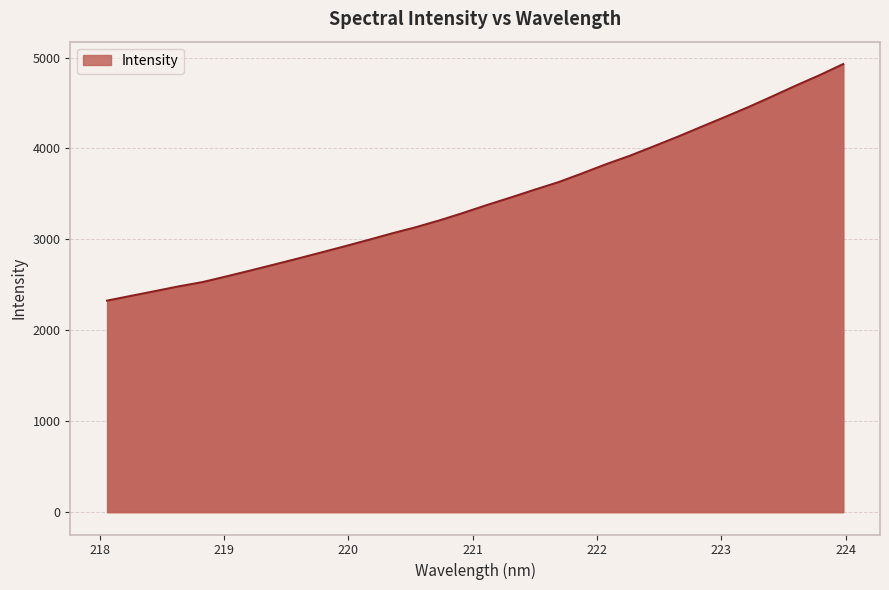

What is the maximum value shown in the chart?

4928.8